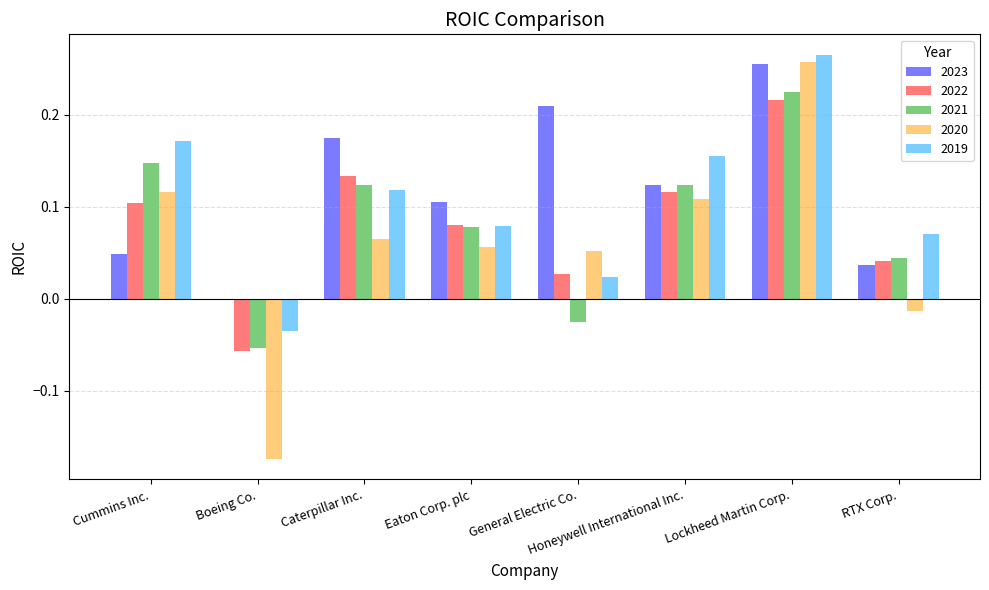

At which label does 2020 reach its minimum?

Boeing Co.